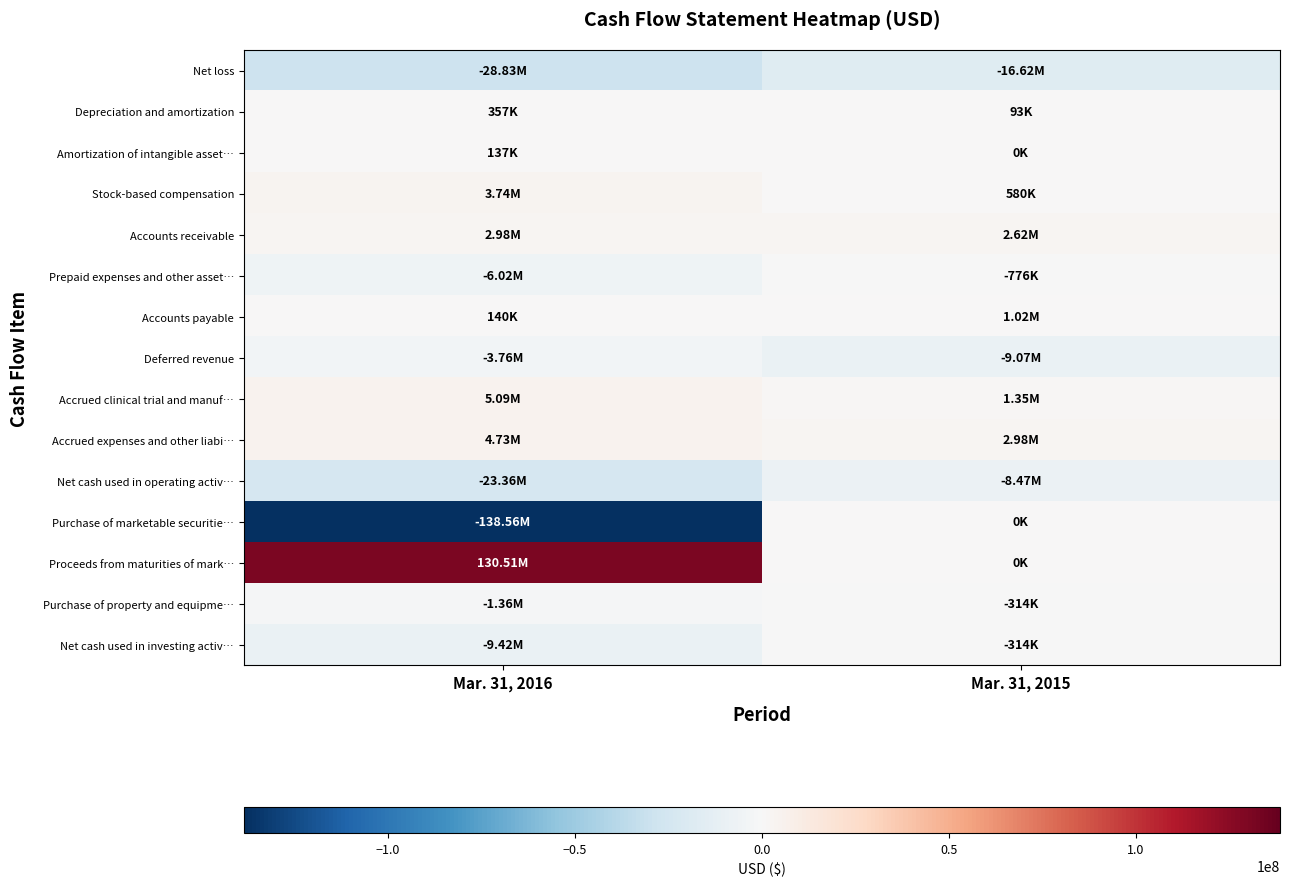

Which series has the largest total across all categories?

Proceeds from maturities of mark…